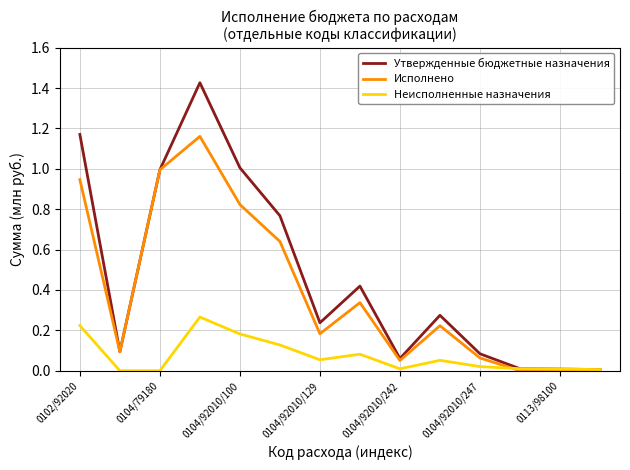

Which series has the largest range (max minus min)?

Утвержденные бюджетные назначения